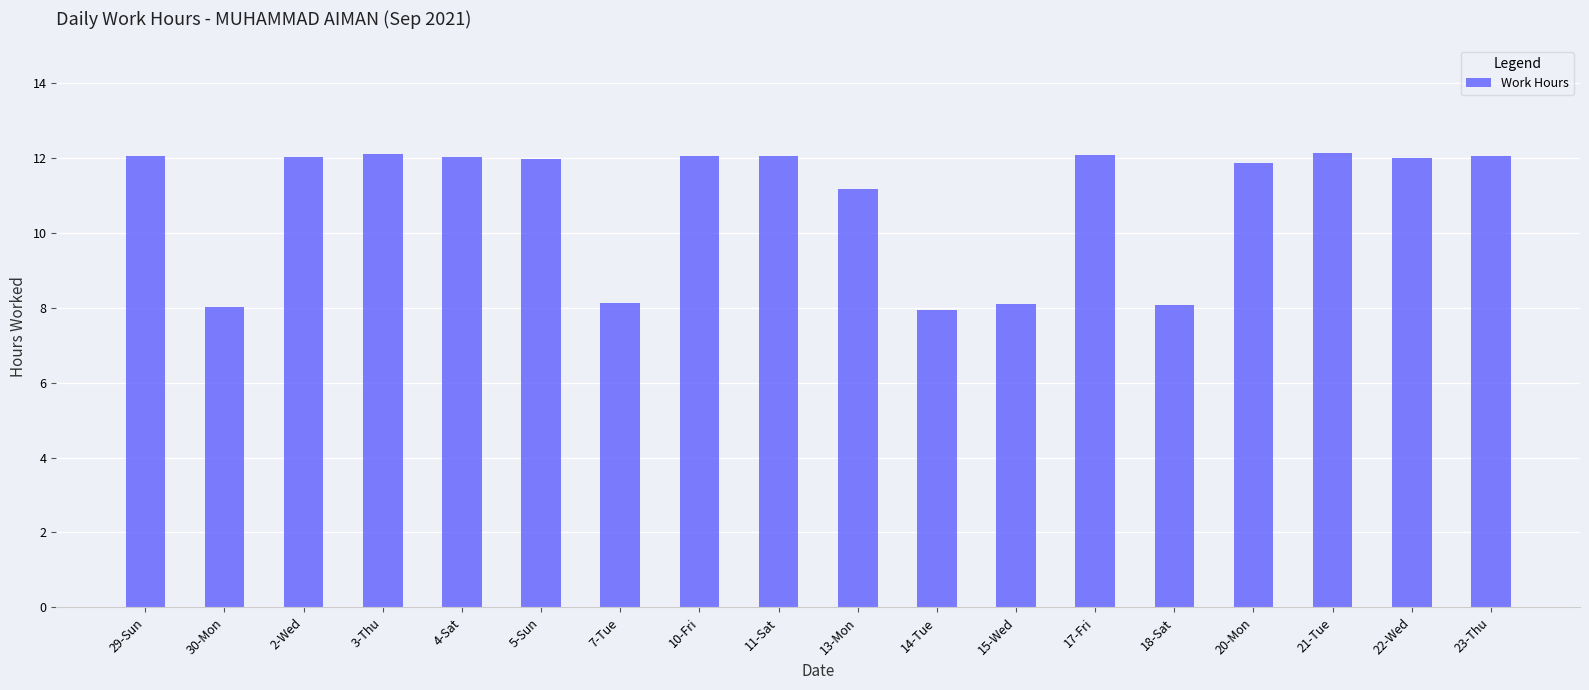

What is the maximum value shown in the chart?

12.1